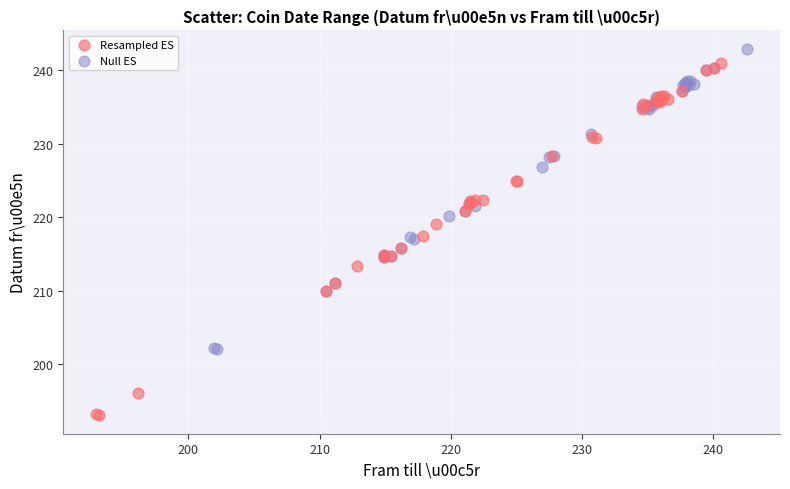

Which series has the largest Y range (max minus min)?

Resampled ES